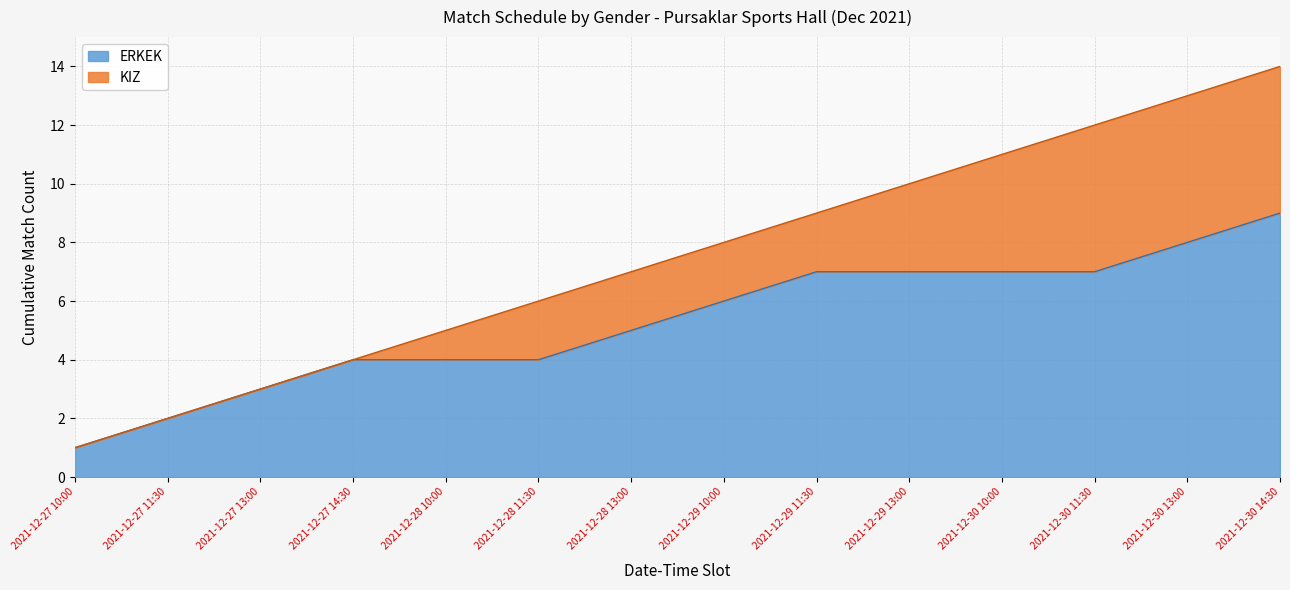

How many series are shown in this chart?

2